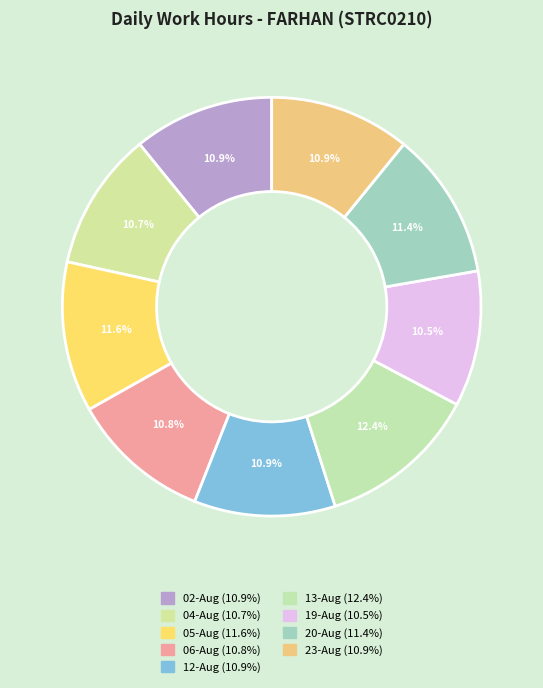

How many segments does this pie chart have?

9